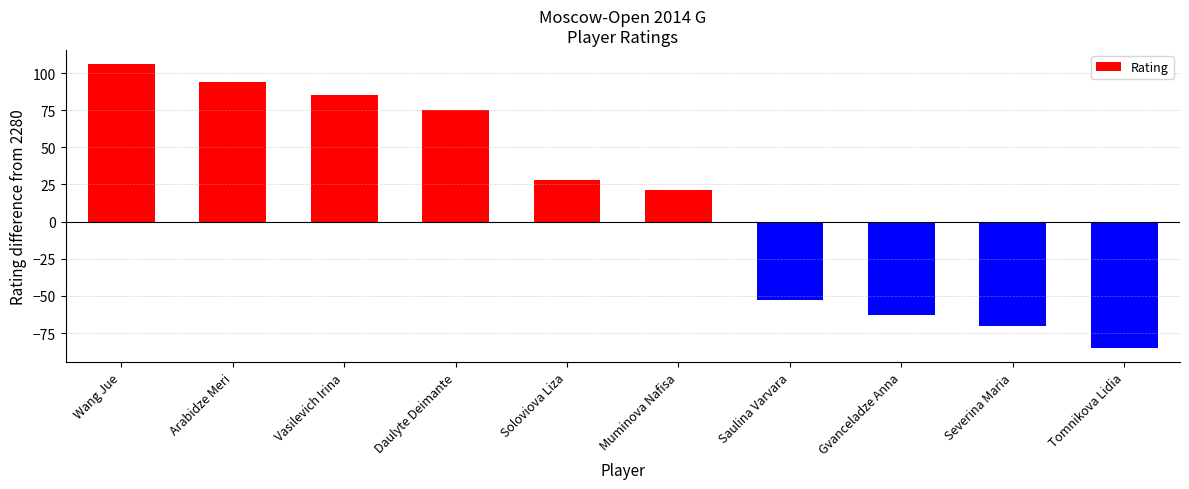

Which category has the highest value across all series?

Wang Jue